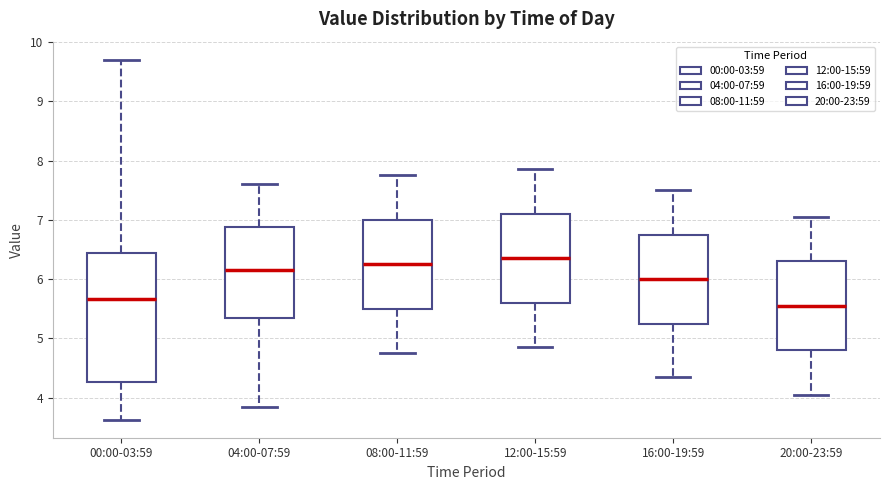

Reading left to right, read every box against the y-axis: the position of its median line, the range the box covers, and the ends of its whiskers. The values are not printed on the chart, so give them approximately, as read against the axis.

00:00-03:59: median 5.7, box 4.3 to 6.4, whiskers 3.6 to 9.7
04:00-07:59: median 6.2, box 5.3 to 6.9, whiskers 3.9 to 7.6
08:00-11:59: median 6.3, box 5.5 to 7.0, whiskers 4.8 to 7.8
12:00-15:59: median 6.4, box 5.6 to 7.1, whiskers 4.9 to 7.9
16:00-19:59: median 6.0, box 5.3 to 6.8, whiskers 4.4 to 7.5
20:00-23:59: median 5.6, box 4.8 to 6.3, whiskers 4.1 to 7.1